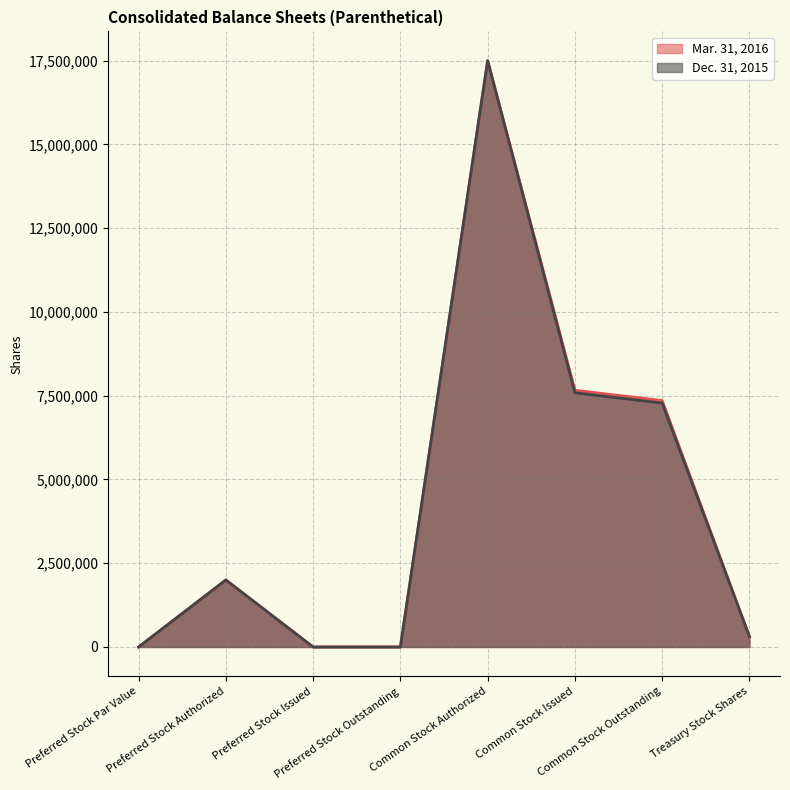

How many distinct data groups are displayed?

2